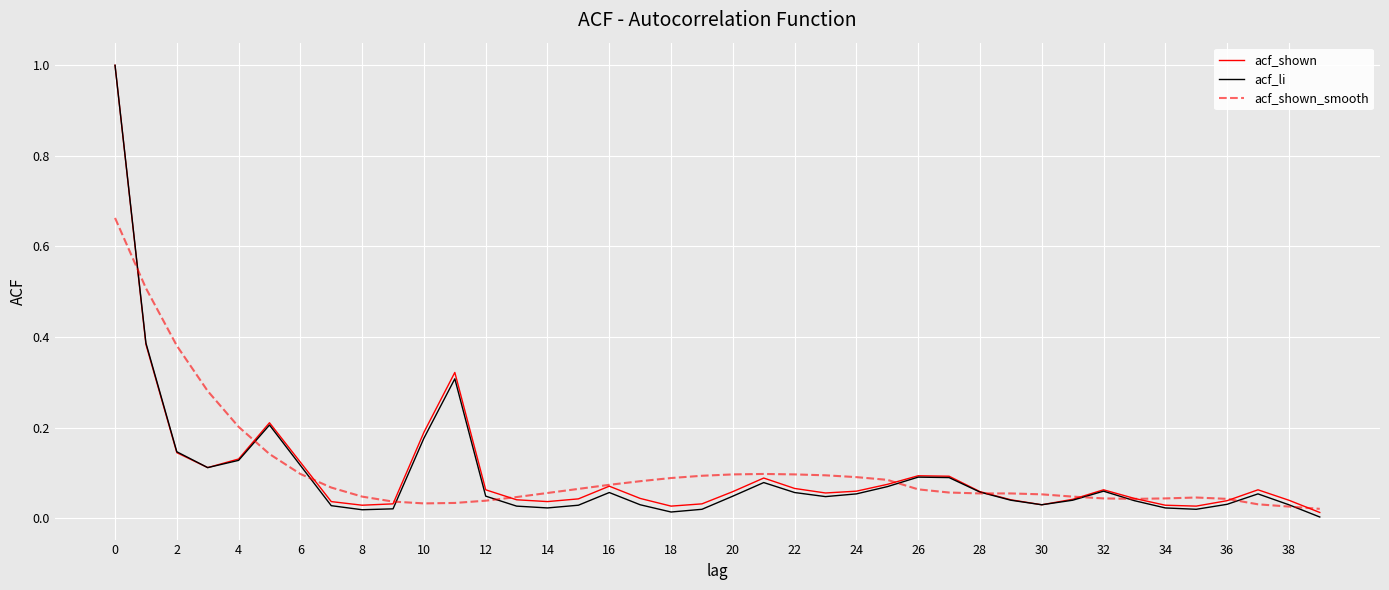

Which series has the widest spread of values?

acf_li